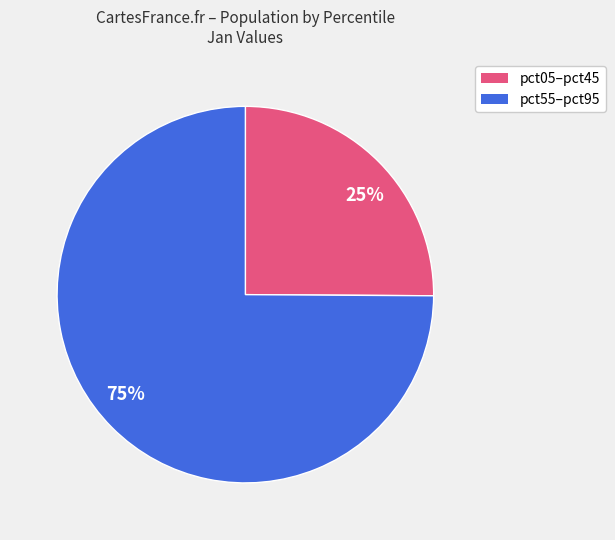

Rank the categories by value from lowest to highest.

pct05–pct45, pct55–pct95